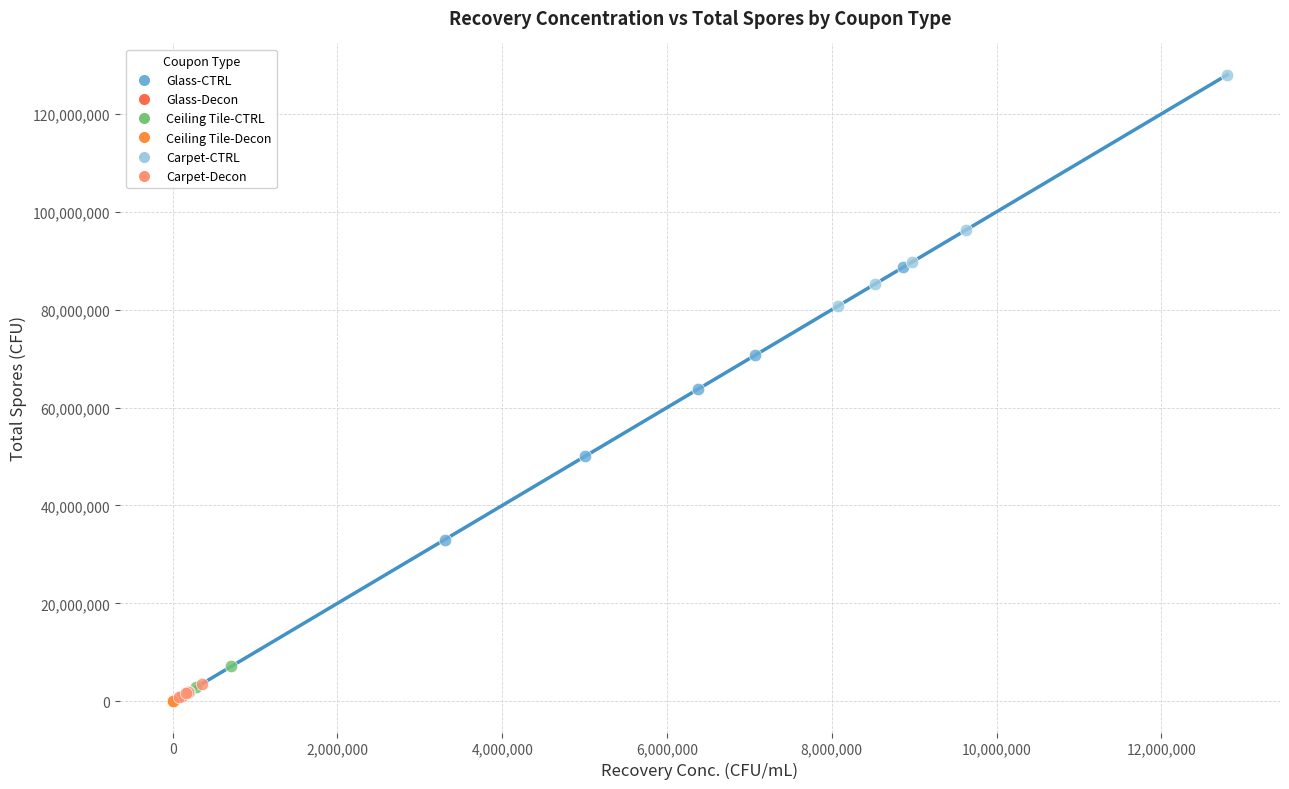

Which series has the widest spread of Y values?

Glass-CTRL